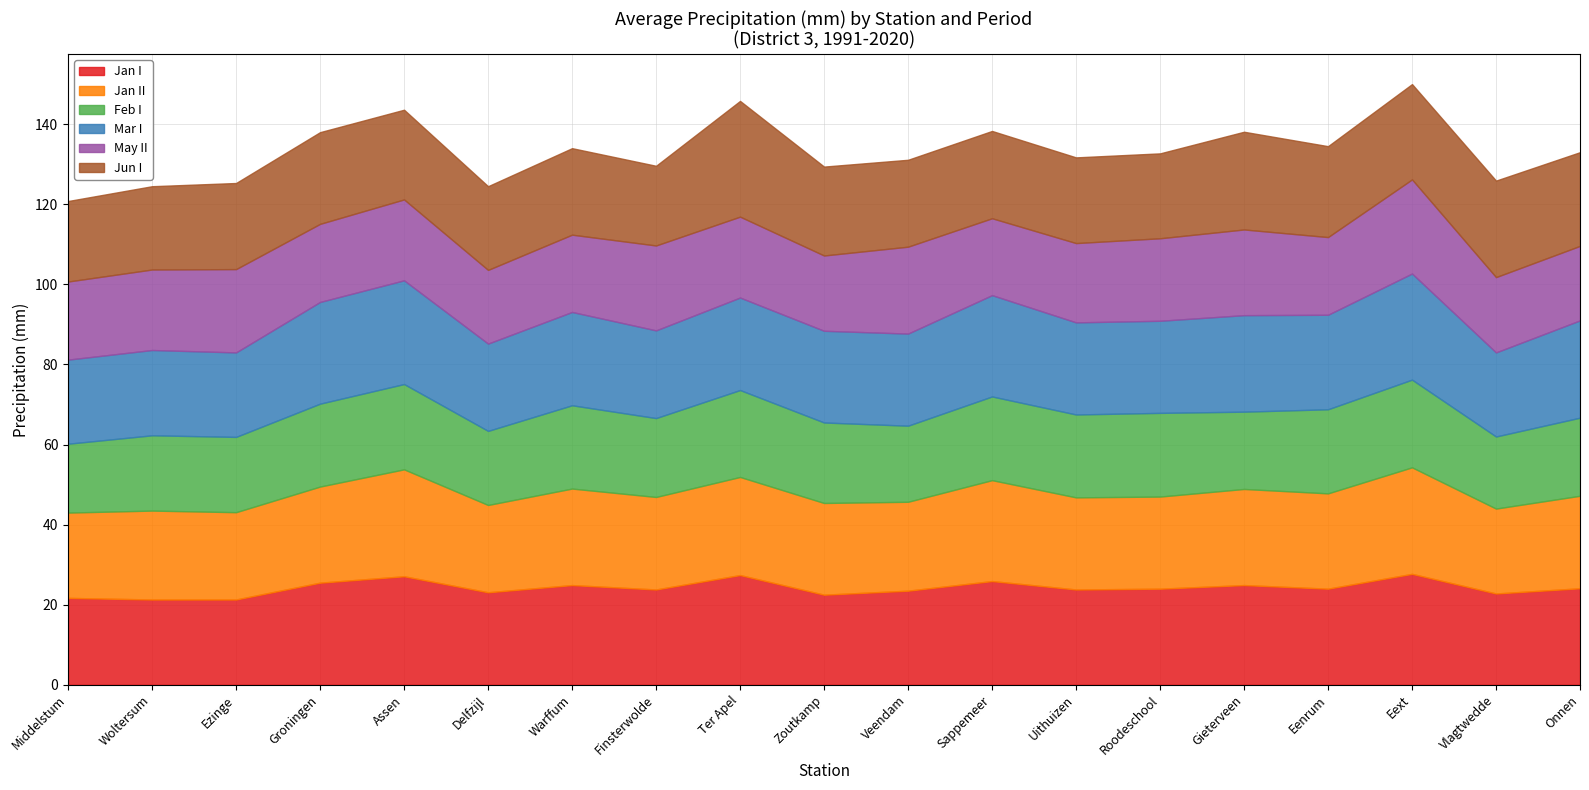

At Woltersum, list the series in order from largest to smallest.

Jan II, Jan I, Mar I, Jun I, May II, Feb I